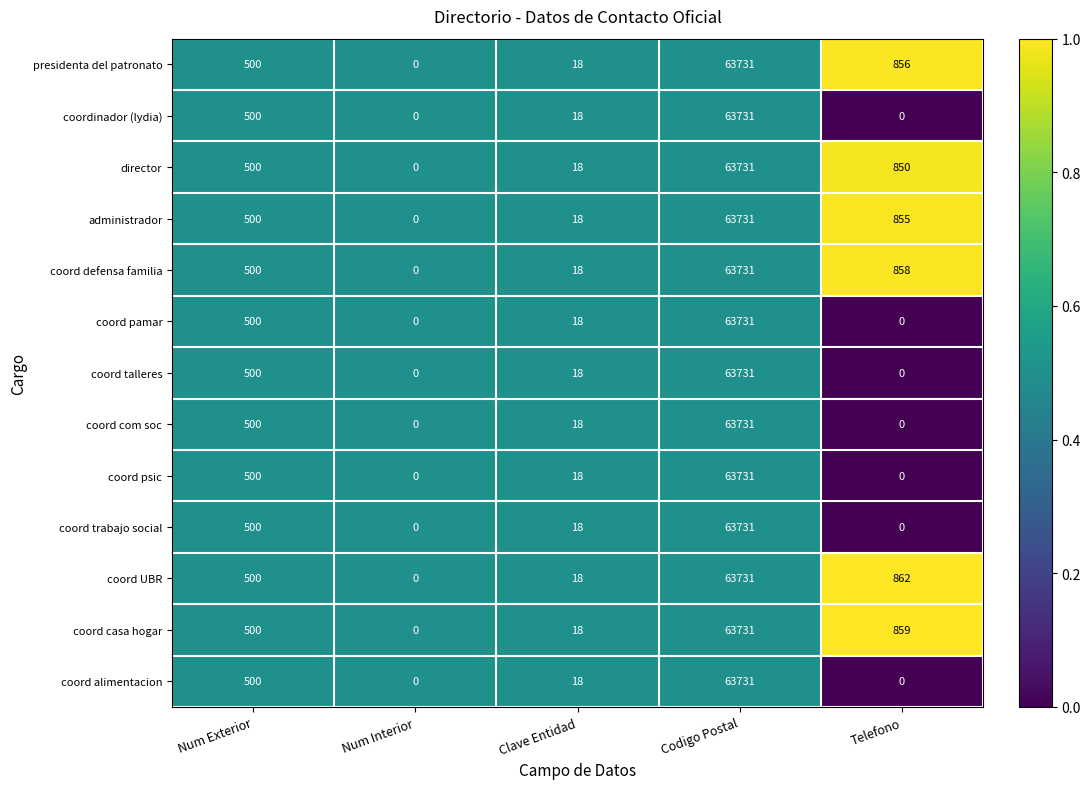

True or false: presidenta del patronato has a value of 18 at Clave Entidad.

True